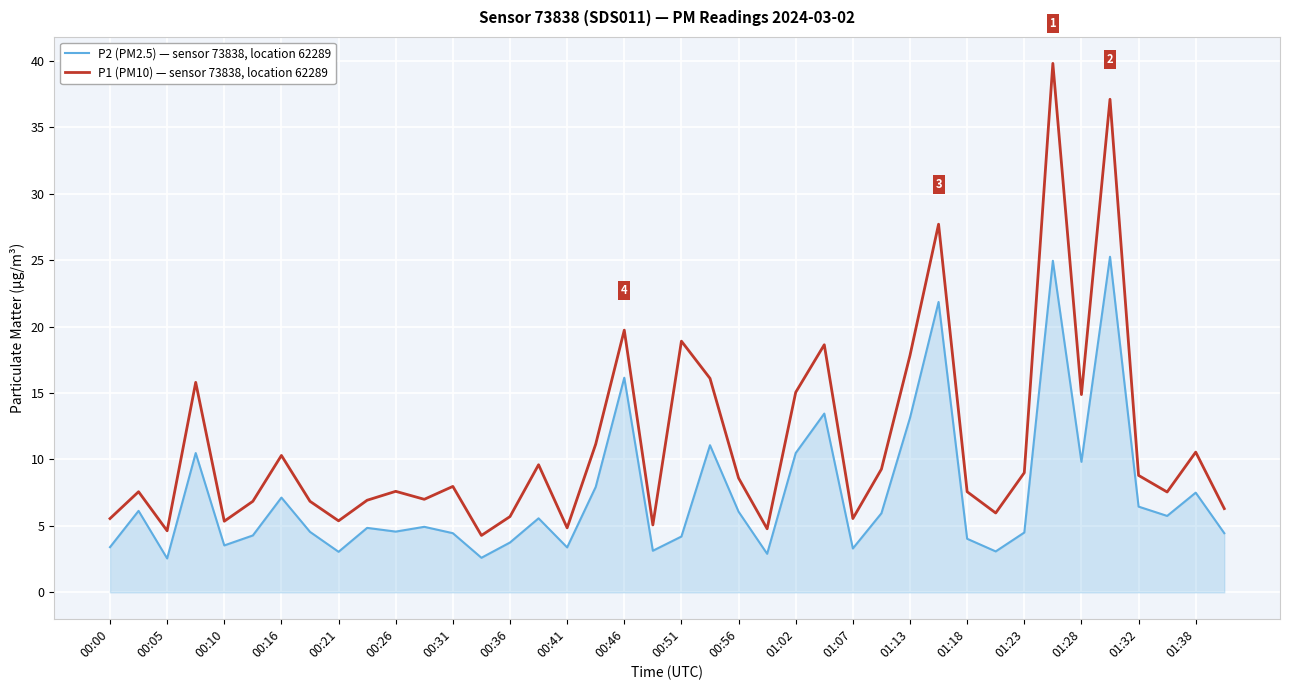

How many lines are shown in the chart?

2